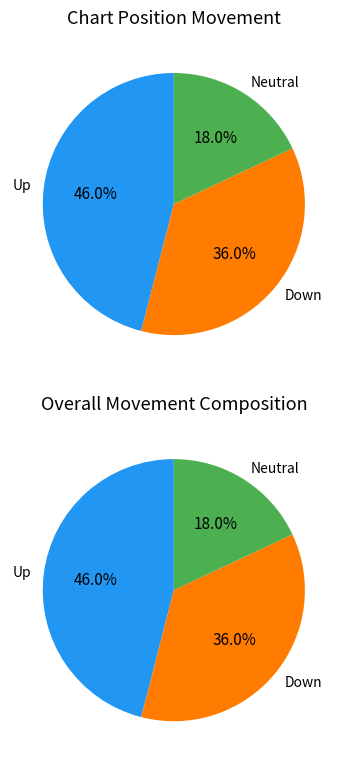

To the nearest percent, what is the combined percentage of down and -?

54%